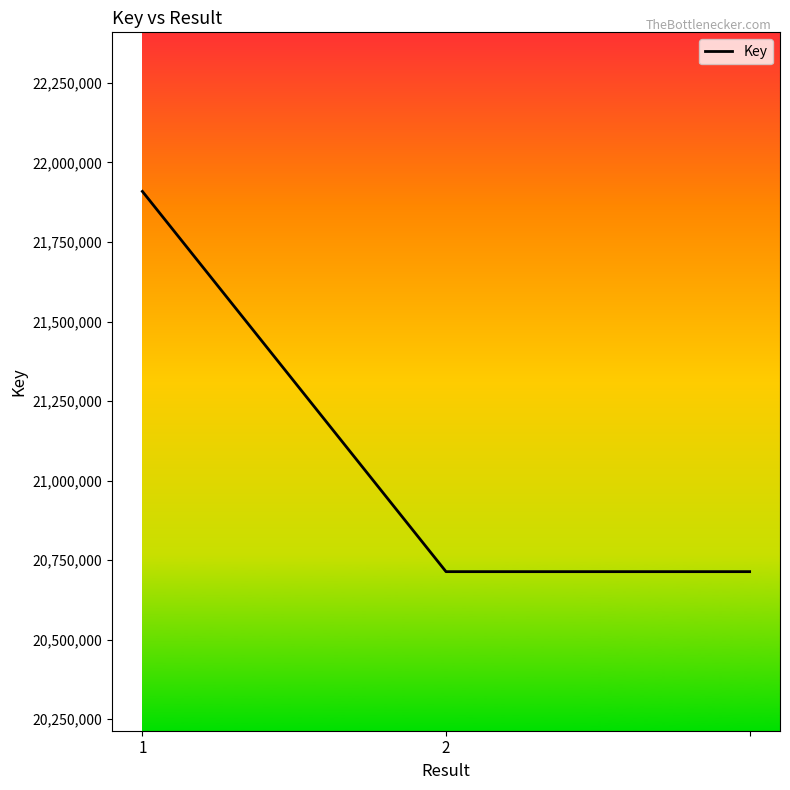

What is the sum of all values?

63336745